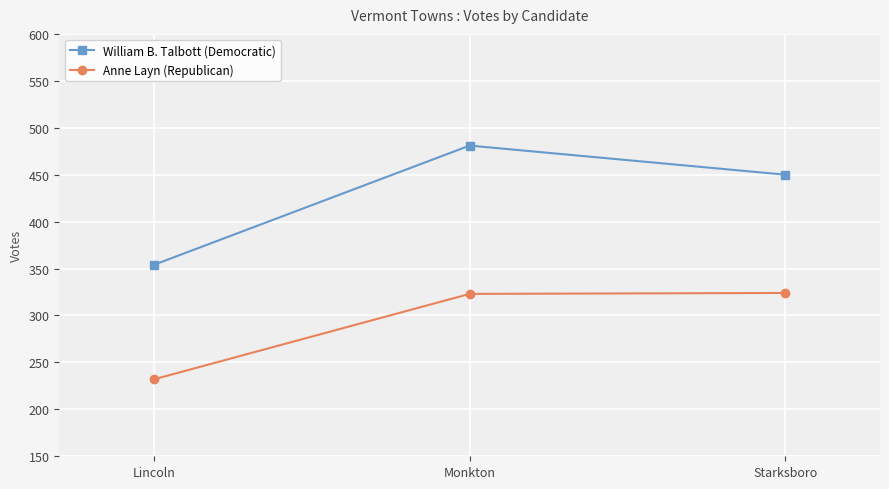

At which category is the sum across all series the highest?

Monkton